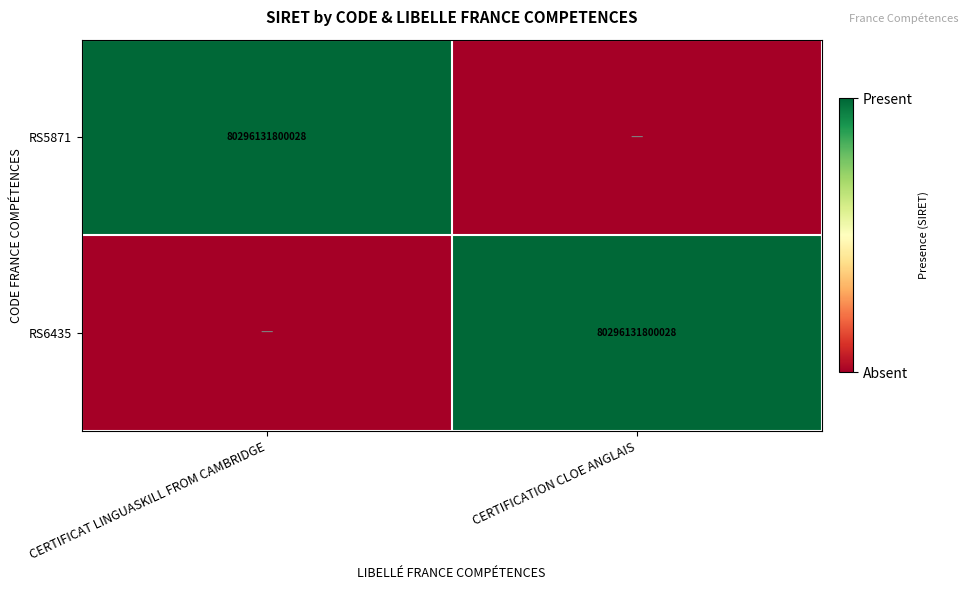

True or false: RS5871 has a value of 80296131800028 at CERTIFICAT LINGUASKILL FROM CAMBRIDGE.

True